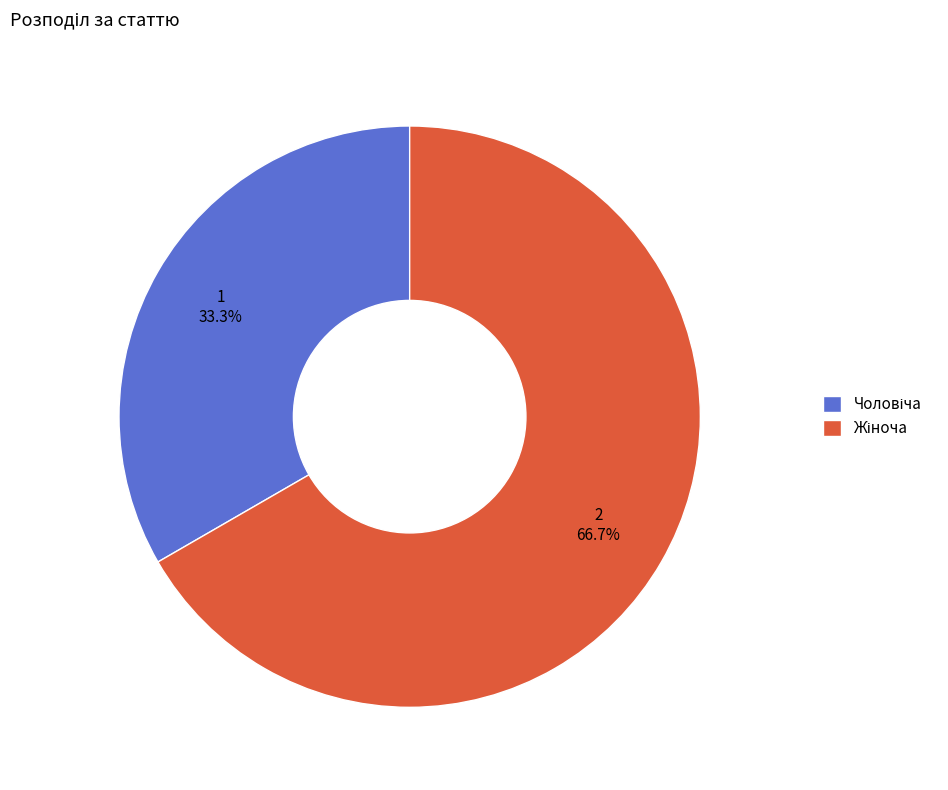

To the nearest percent, what is the difference between the largest and smallest slice percentages?

33%